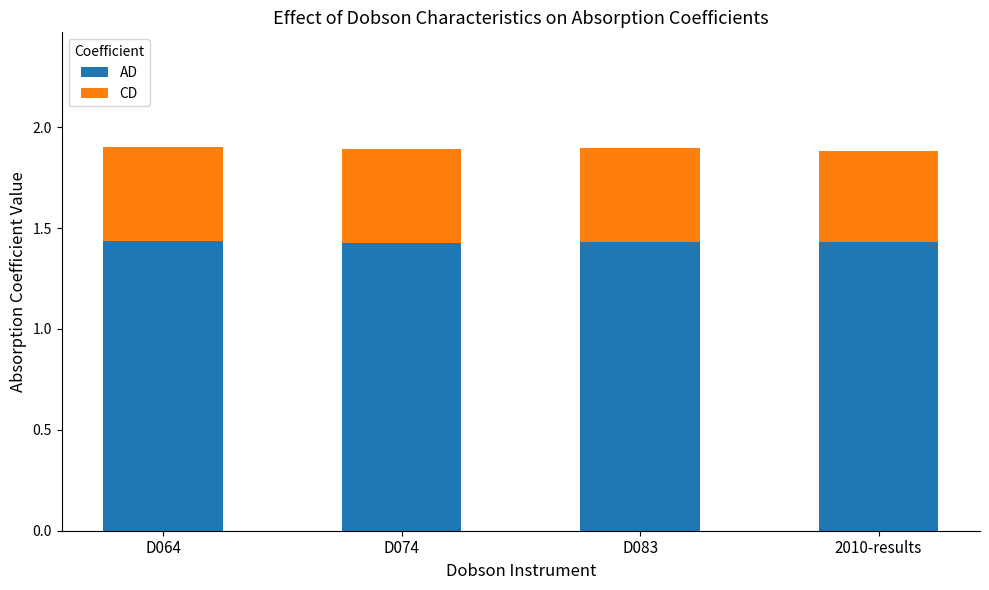

Are the bars horizontal?

No